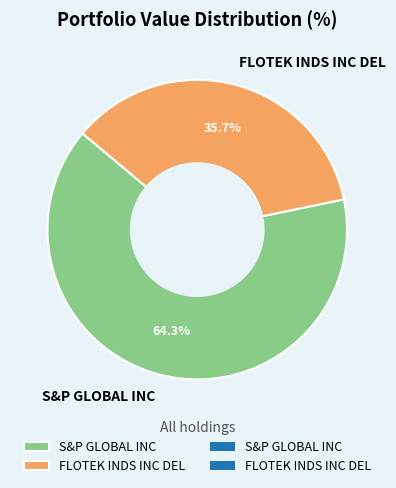

What percentage is the S&P GLOBAL INC slice, to the nearest percent?

64%